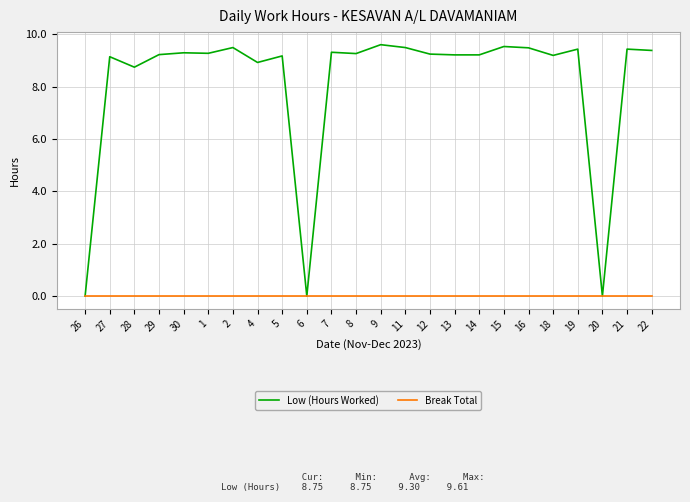

List the series in order of their peak value, highest first.

Low (Hours Worked), Break Total